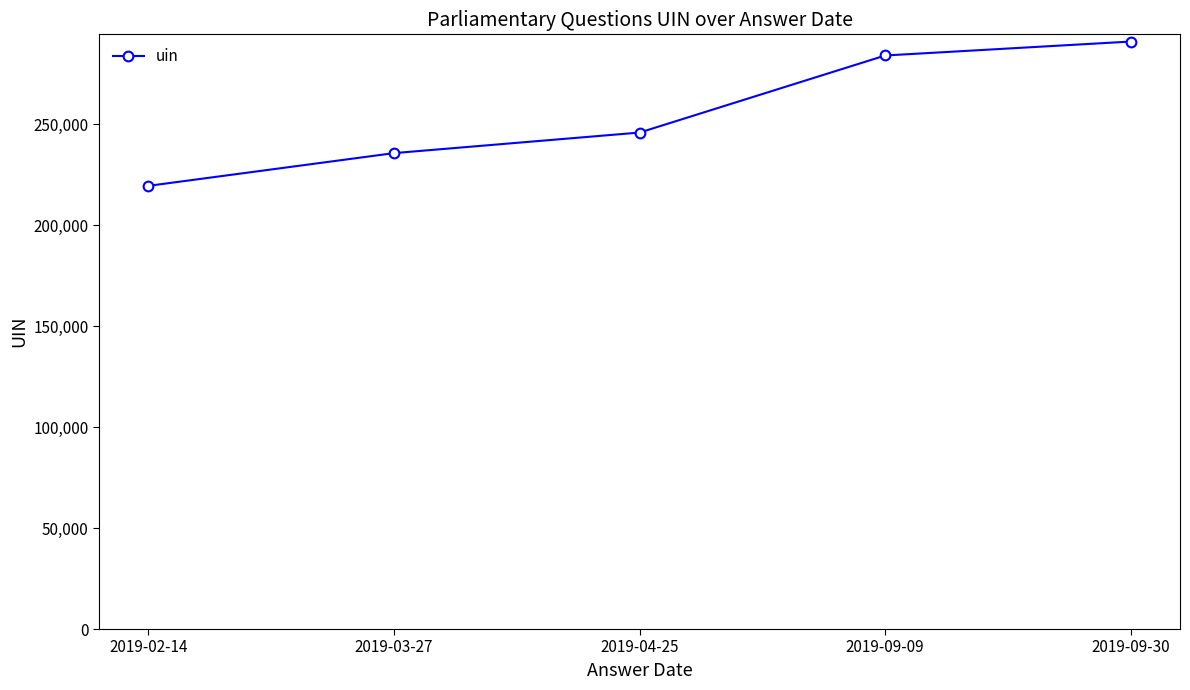

Read the value at 2019-09-30, to the nearest 50.

291100